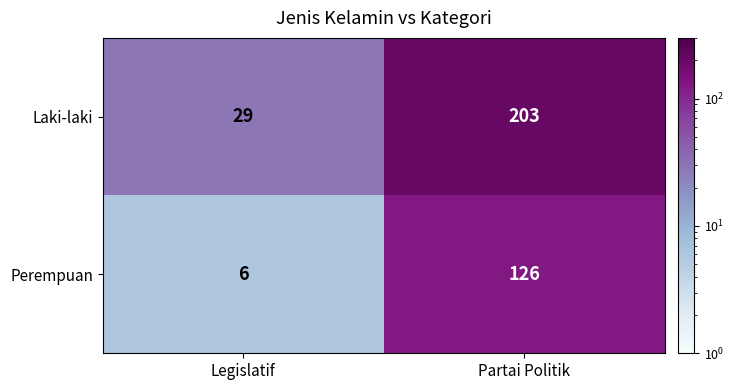

Reading left to right, list all the values displayed in this chart.

Laki-laki: 29	203
Perempuan: 6	126